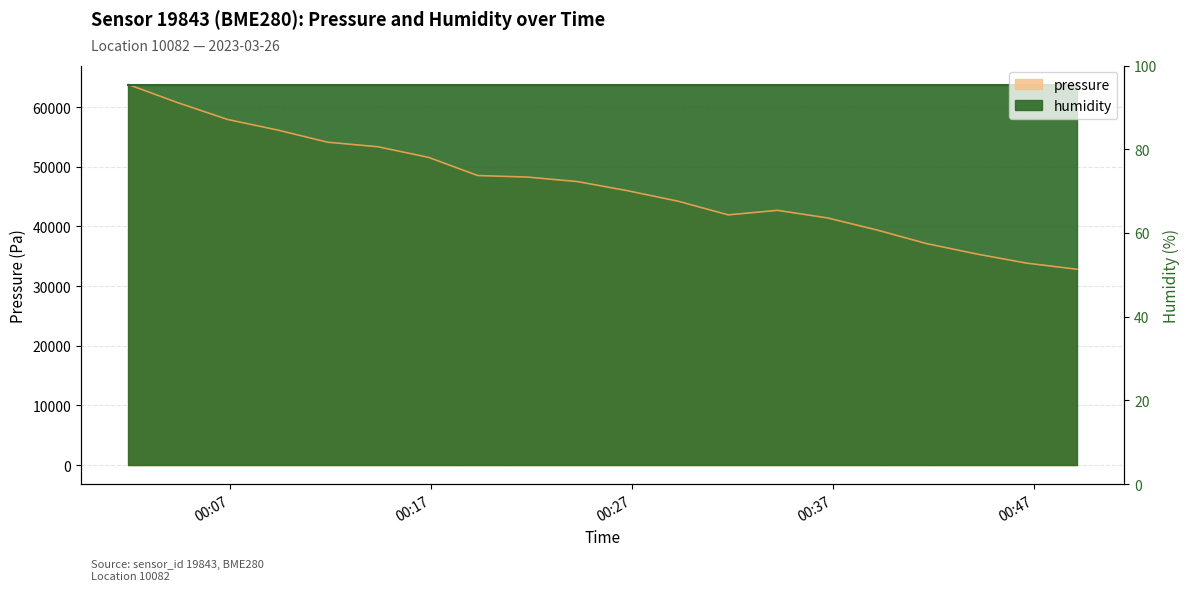

What is the smallest value displayed?

32828.0